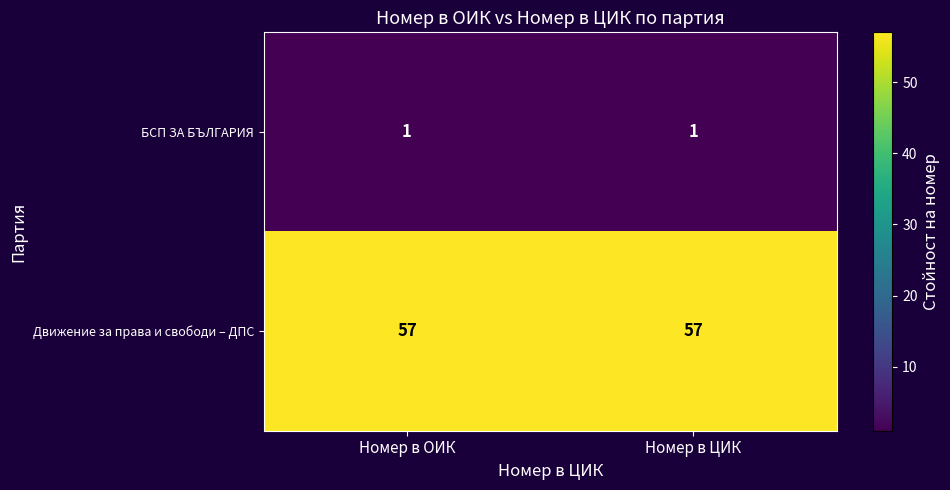

How many data points does each series have?

2